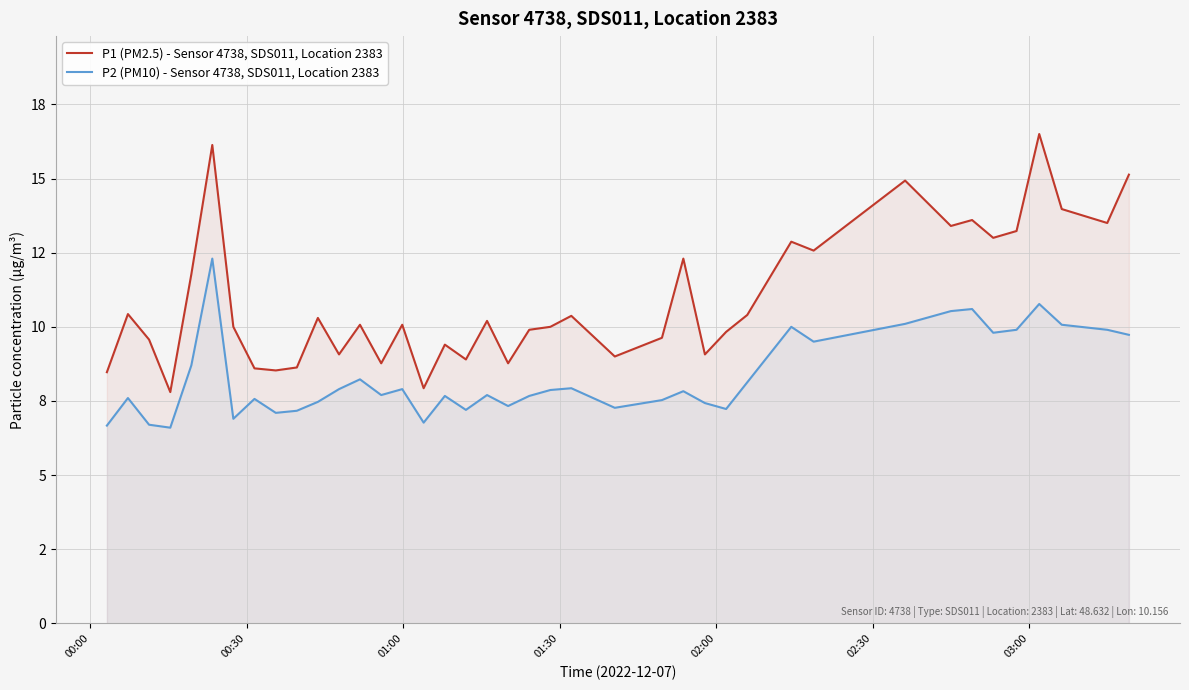

In P2 (PM10) - Sensor 4738, SDS011, Location 2383, how many points are lower than both neighbors (excluding endpoints)?

11